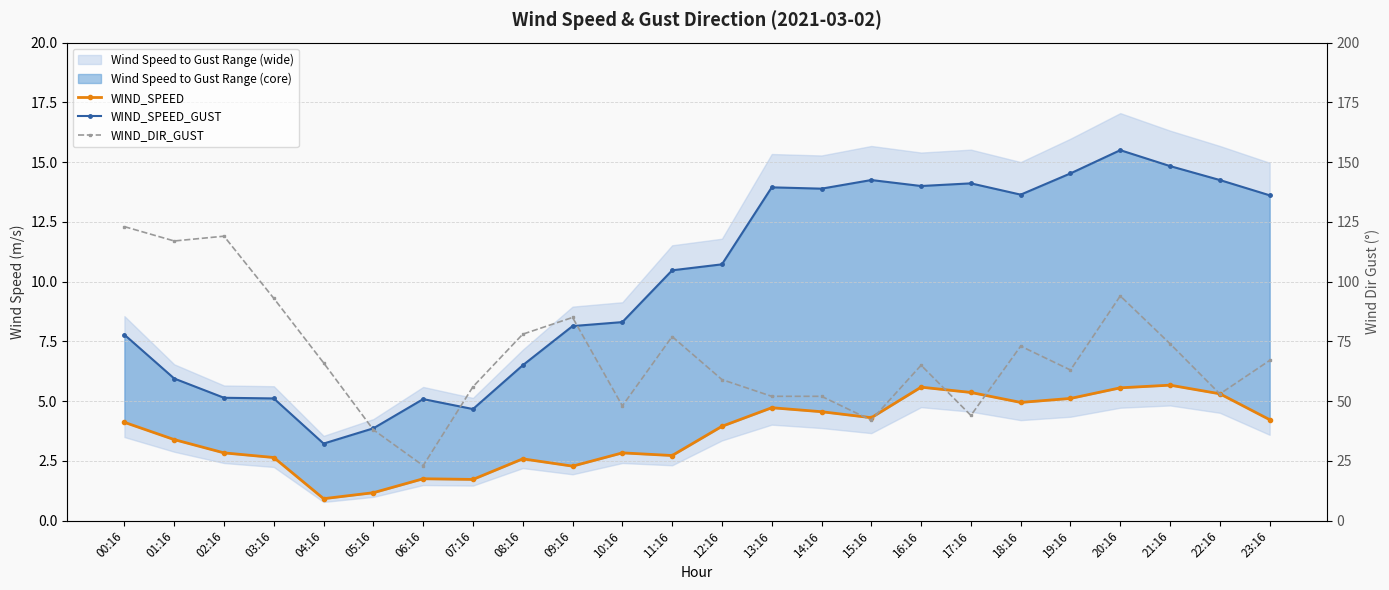

Count the number of categories in the chart.

24